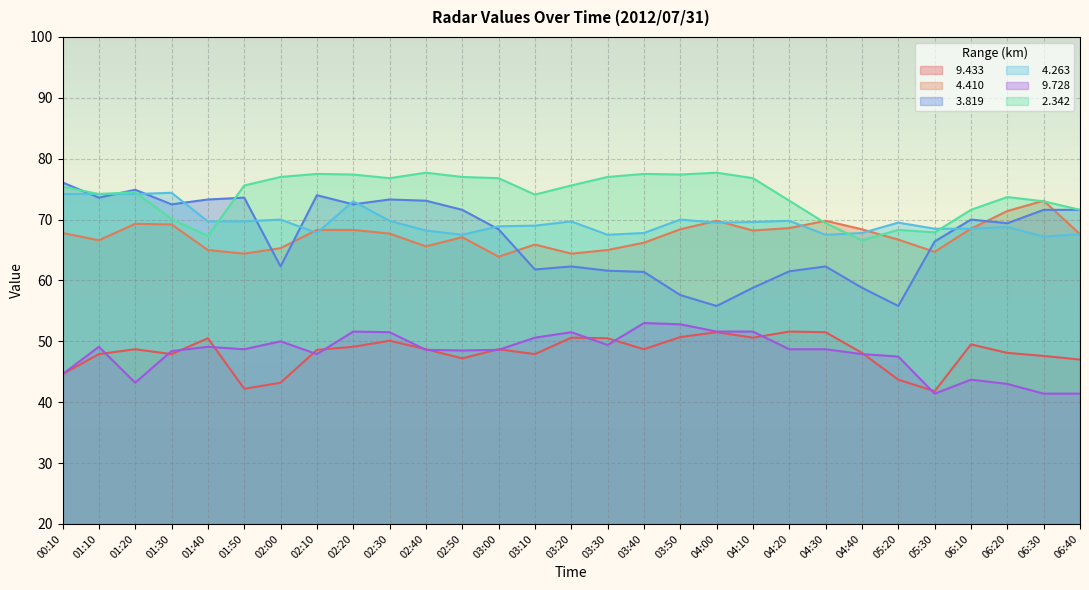

Where is   4.410 nearest to the value 68?

00:10